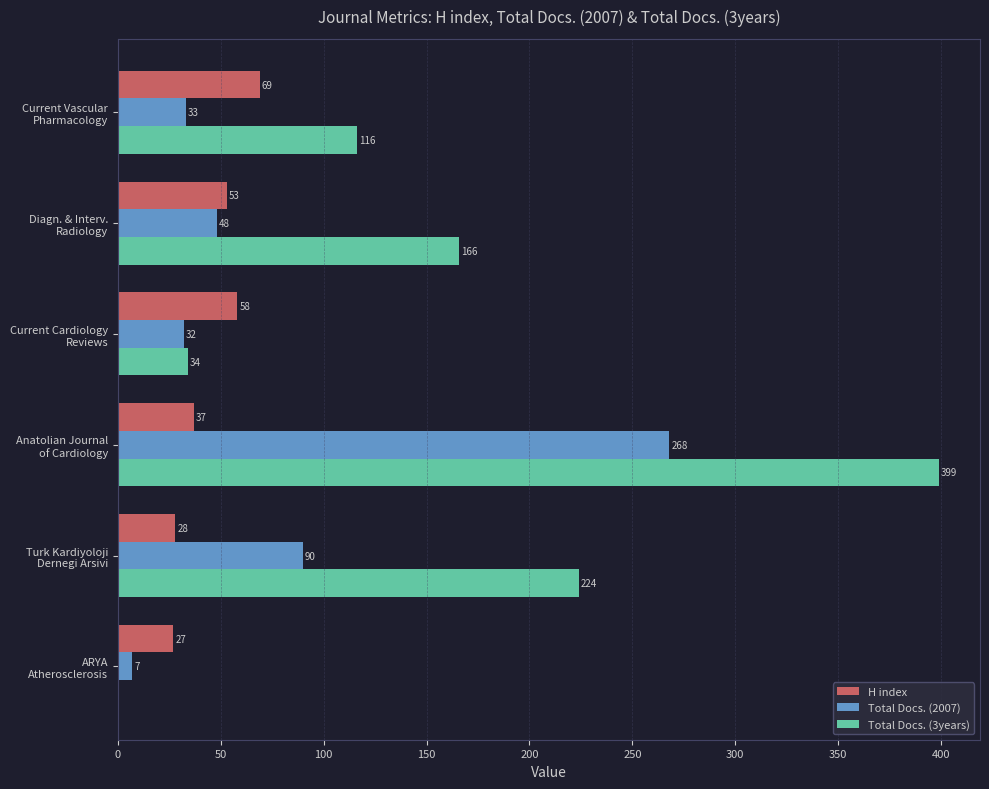

Which series has the largest total across all categories?

Total Docs. (3years)